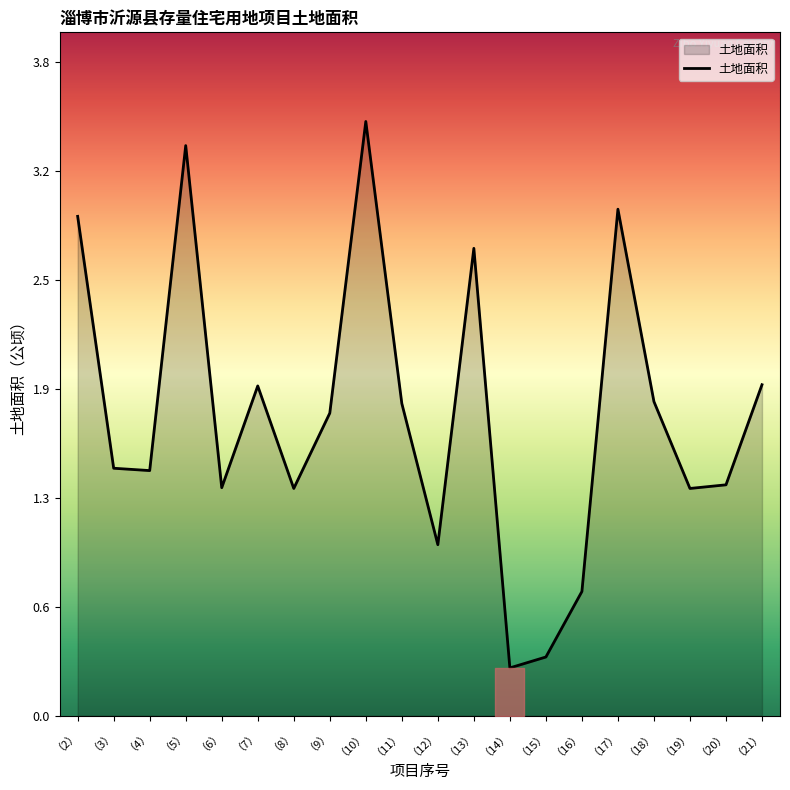

List the labels in order of value, largest first.

（10）, （5）, （17）, （2）, （13）, （21）, （7）, （18）, （11）, （9）, （3）, （4）, （20）, （6）, （8）, （19）, （12）, （16）, （15）, （14）